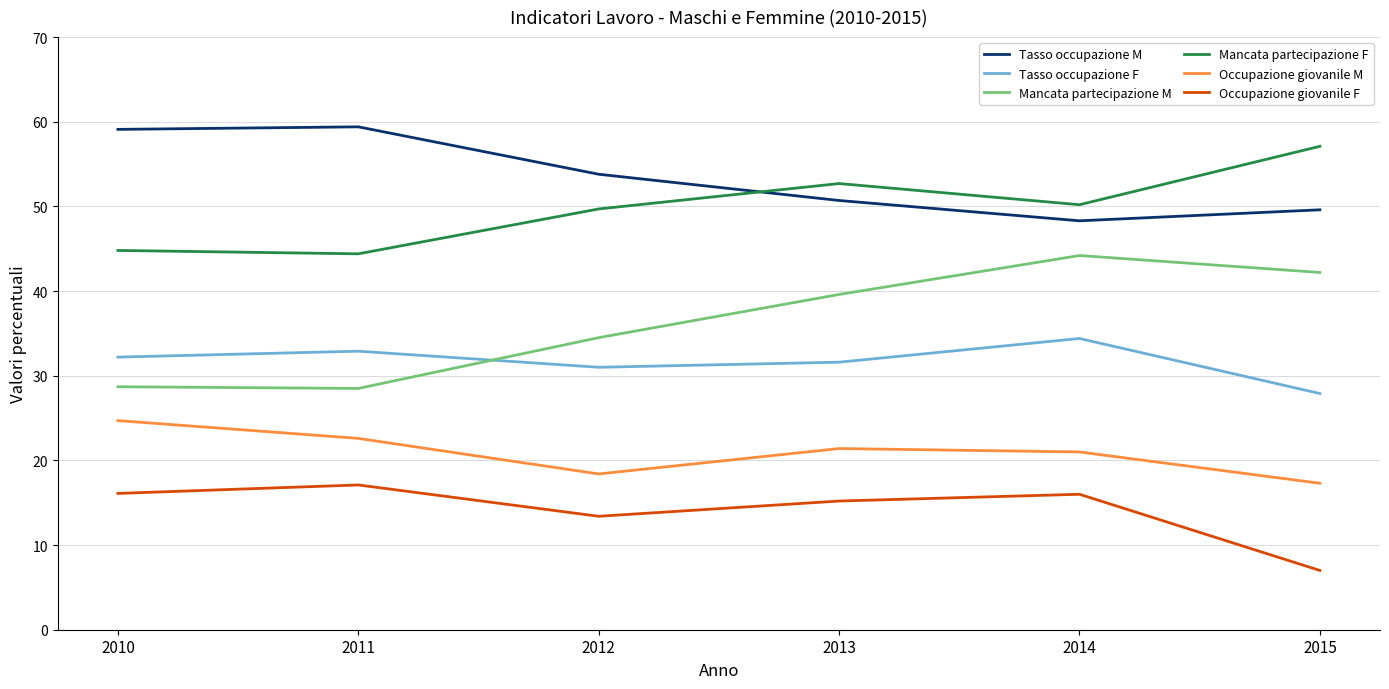

True or false: Tasso occupazione M and Occupazione giovanile M intersect in this chart.

False